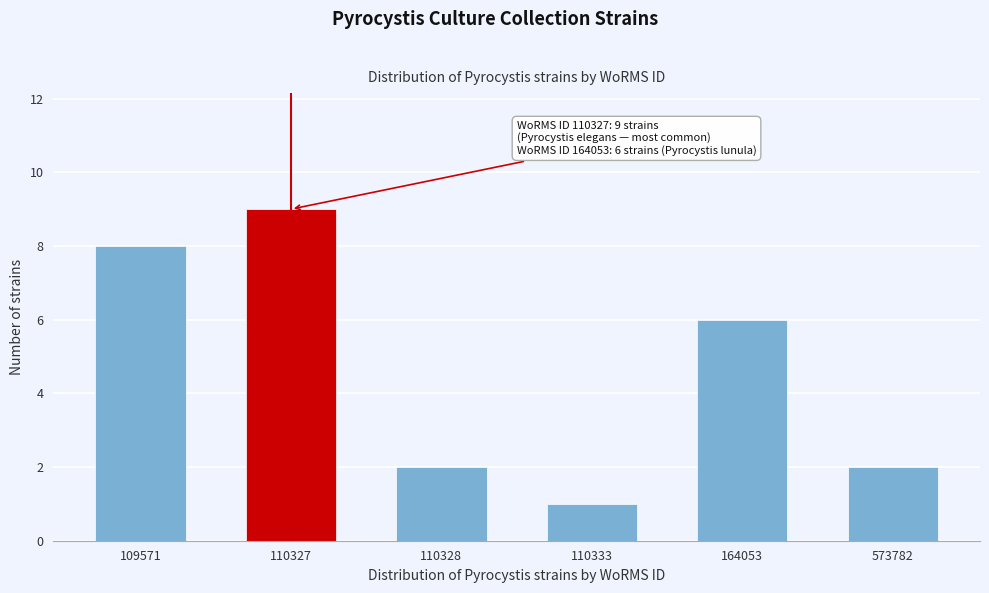

Reading left to right, extract all data points from this chart.

8	9	2	1	6	2